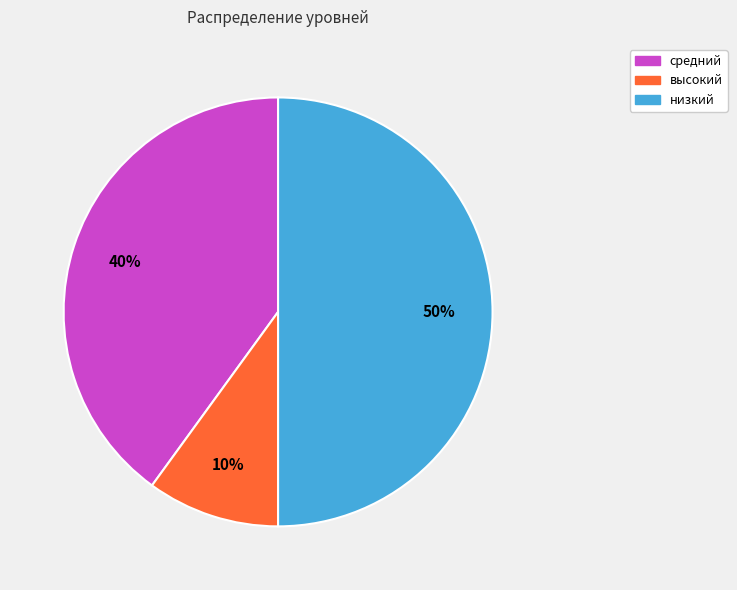

Does высокий account for over 50% of the chart?

No